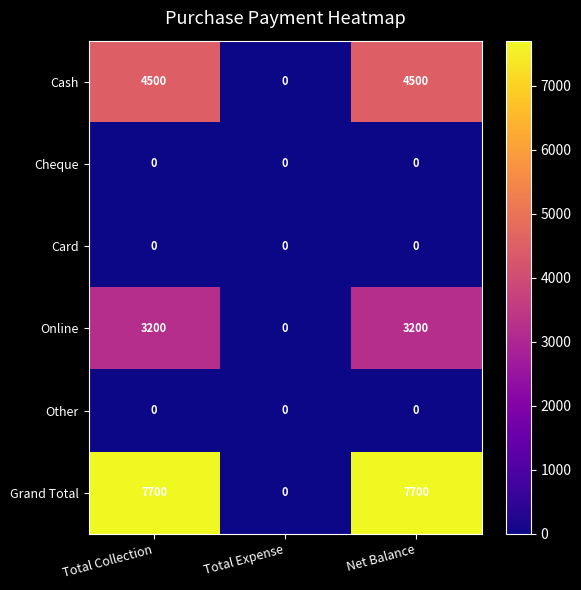

Which series has the widest spread of values?

Grand Total